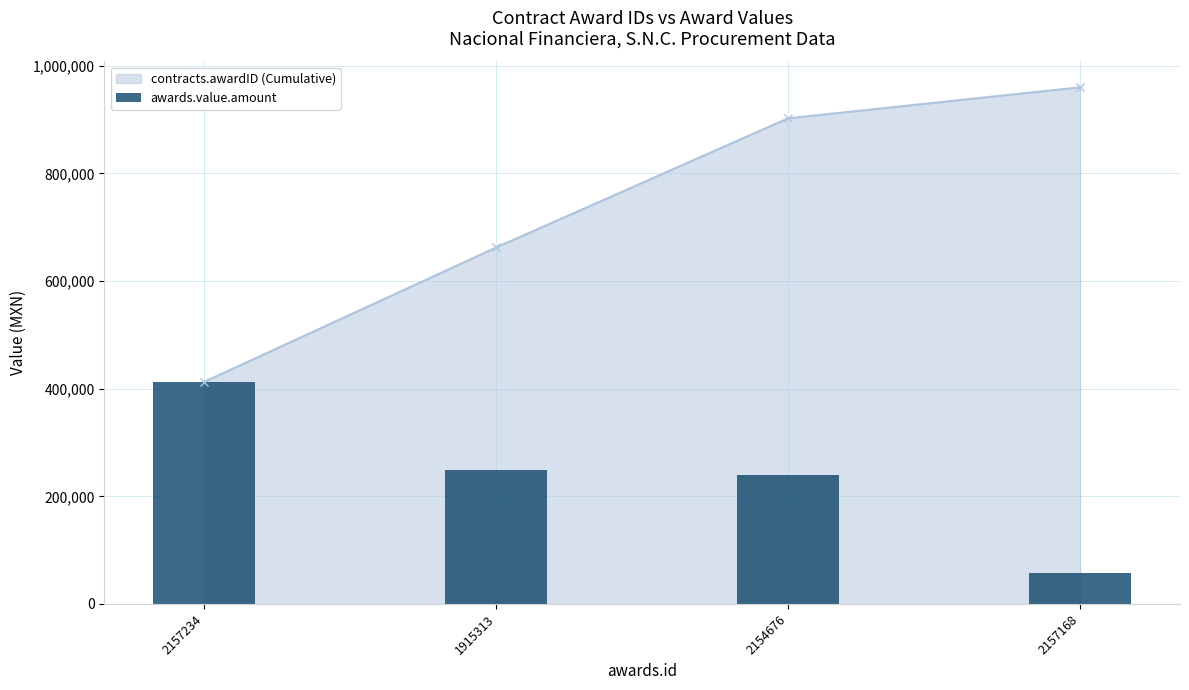

What is the label of the 4th bar from the right?

2157234